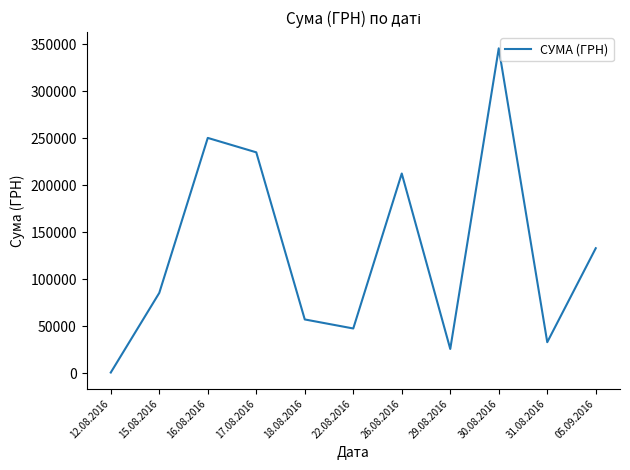

Is this an area chart (filled region under the line)?

No